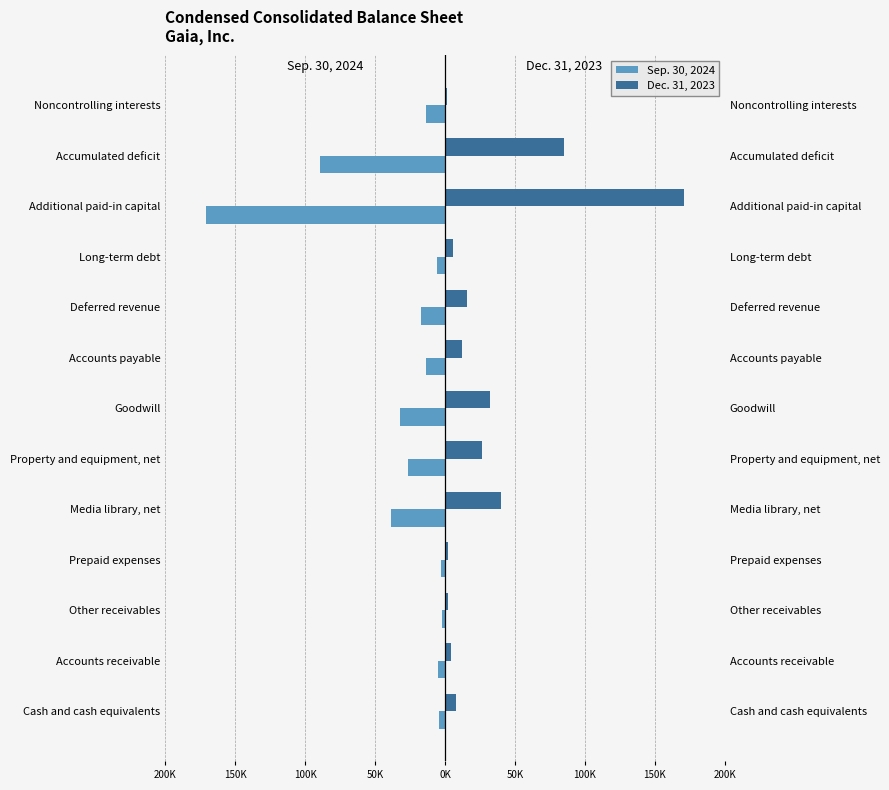

How many data points in Dec. 31, 2023 are less than 12038?

6